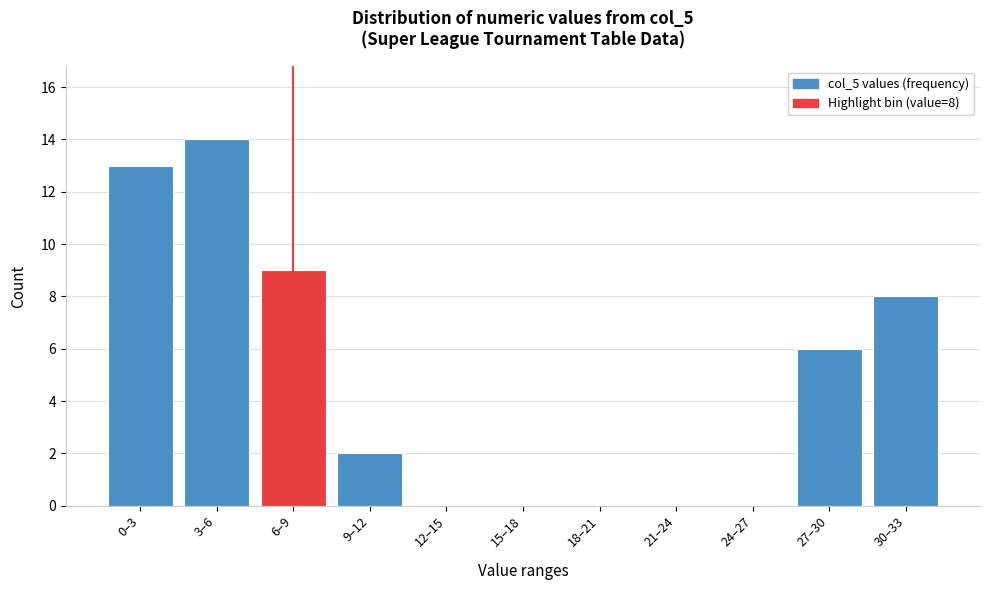

Reading left to right, transcribe all the data shown in this chart.

0–3=13	3–6=14	6–9=9	9–12=2	12–15=0	15–18=0	18–21=0	21–24=0	24–27=0	27–30=6	30–33=8